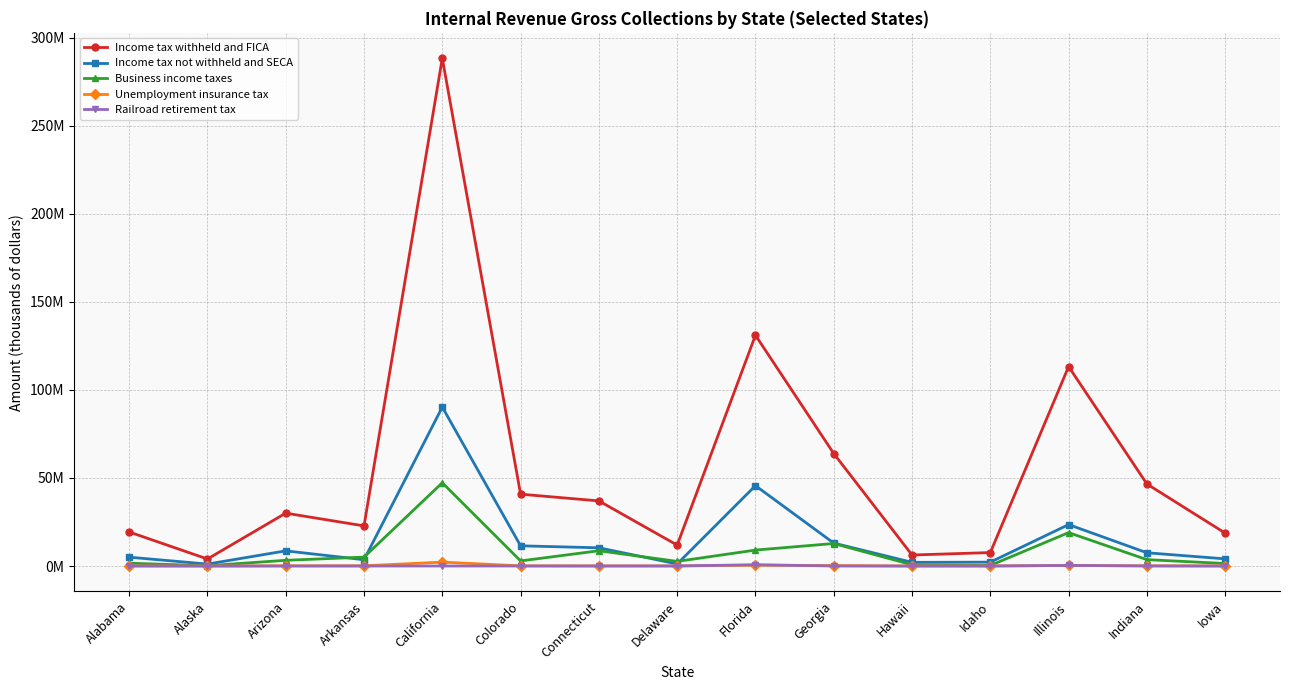

What value does the Business income taxes series have at Arkansas?

5047349